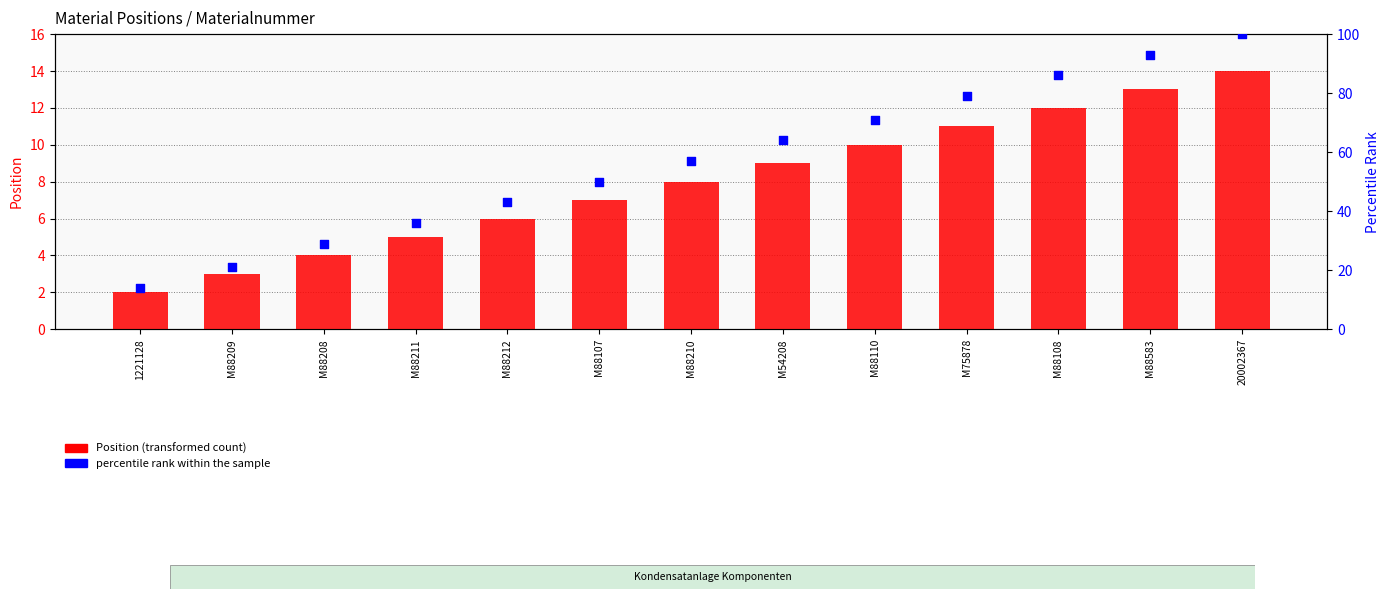

What is the total value across all series at M88583?

106